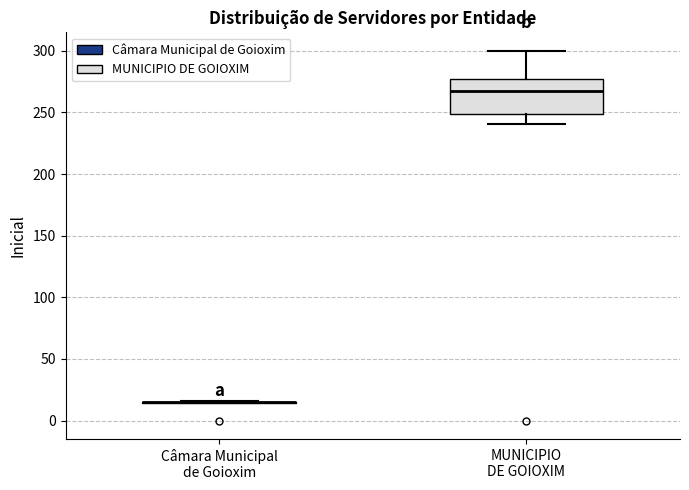

Where is the upper edge of the box for MUNICIPIO DE GOIOXIM on the y-axis? The values are not printed on the chart, so give them approximately, as read against the axis.

275